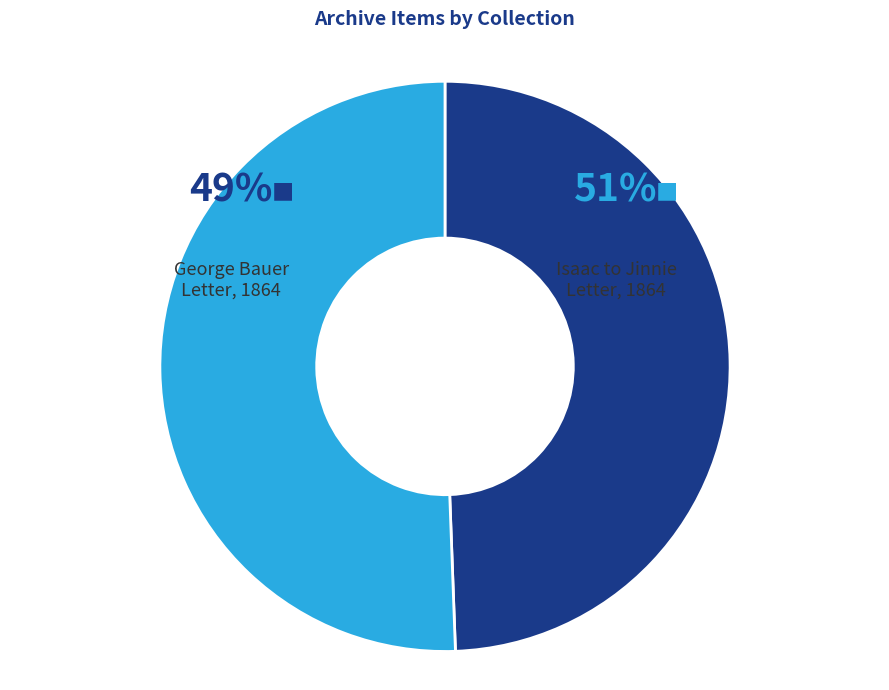

Which category has the smallest portion of the pie?

George Bauer Letter, 1864 (Ms1993-022)